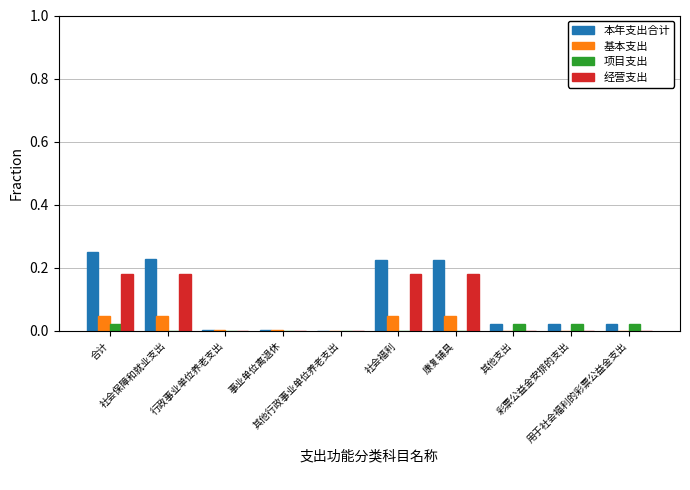

At which category does the chart reach its minimum across all series?

其他支出